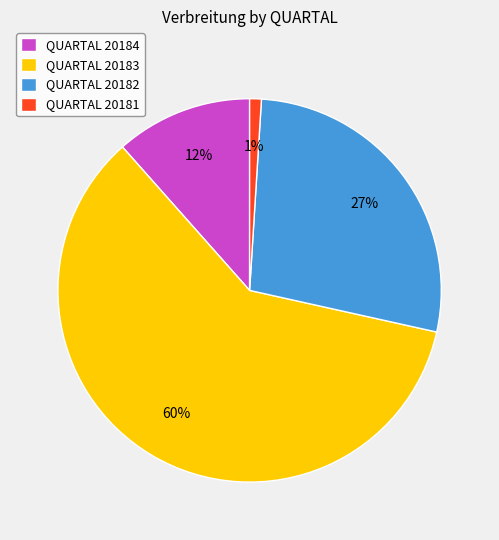

To the nearest percent, what is the difference between the largest and smallest slice percentages?

59%